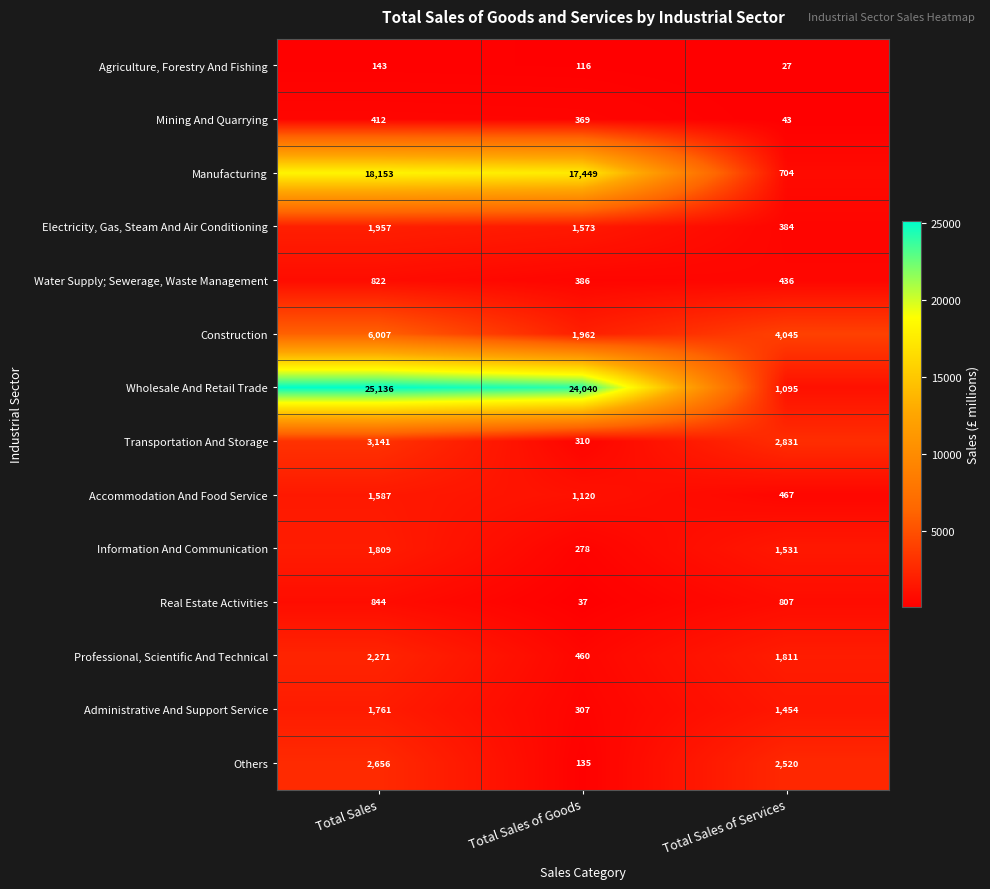

Which series has the widest spread of values?

Wholesale And Retail Trade